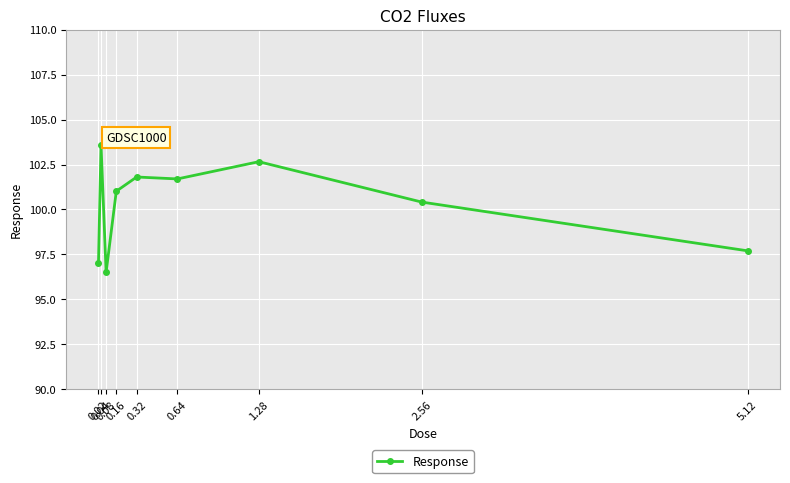

What is the sum of the values at 0.08 and 0.02?

193.6